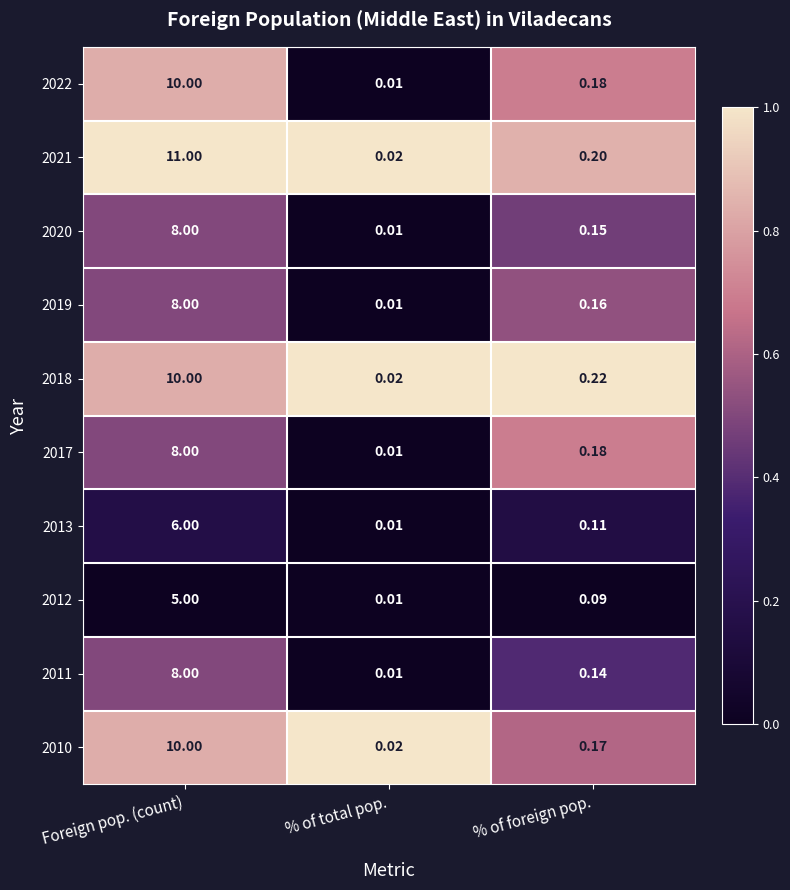

At which category does the chart reach its peak across all series?

Foreign pop. (count)